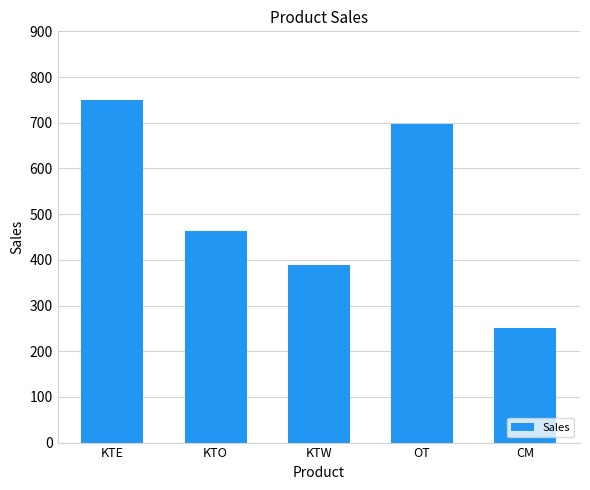

Count the number of data series in this chart.

1